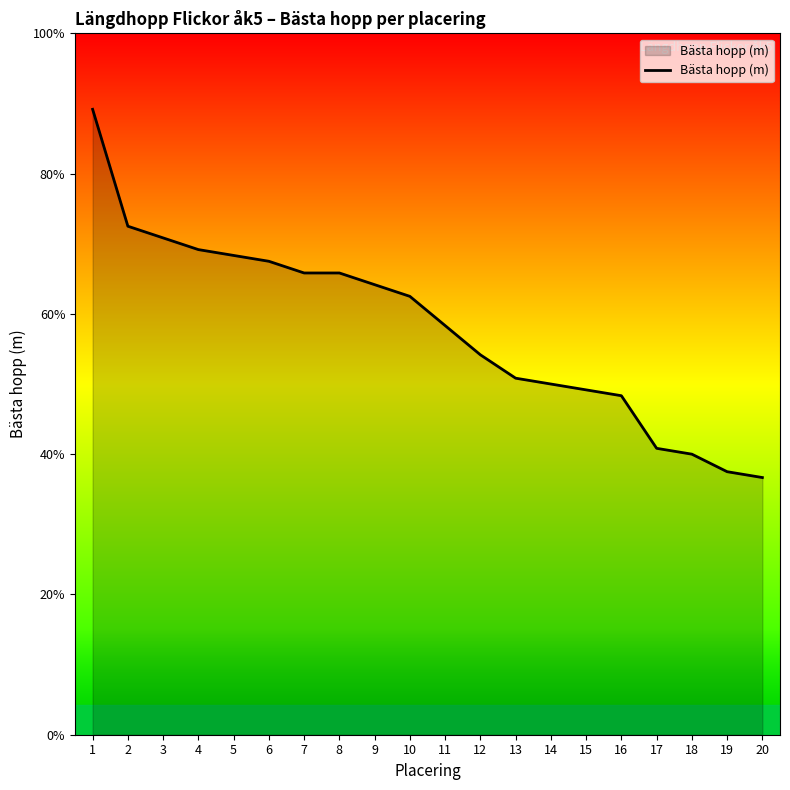

What is the value of the 1st point from the left?

3.9